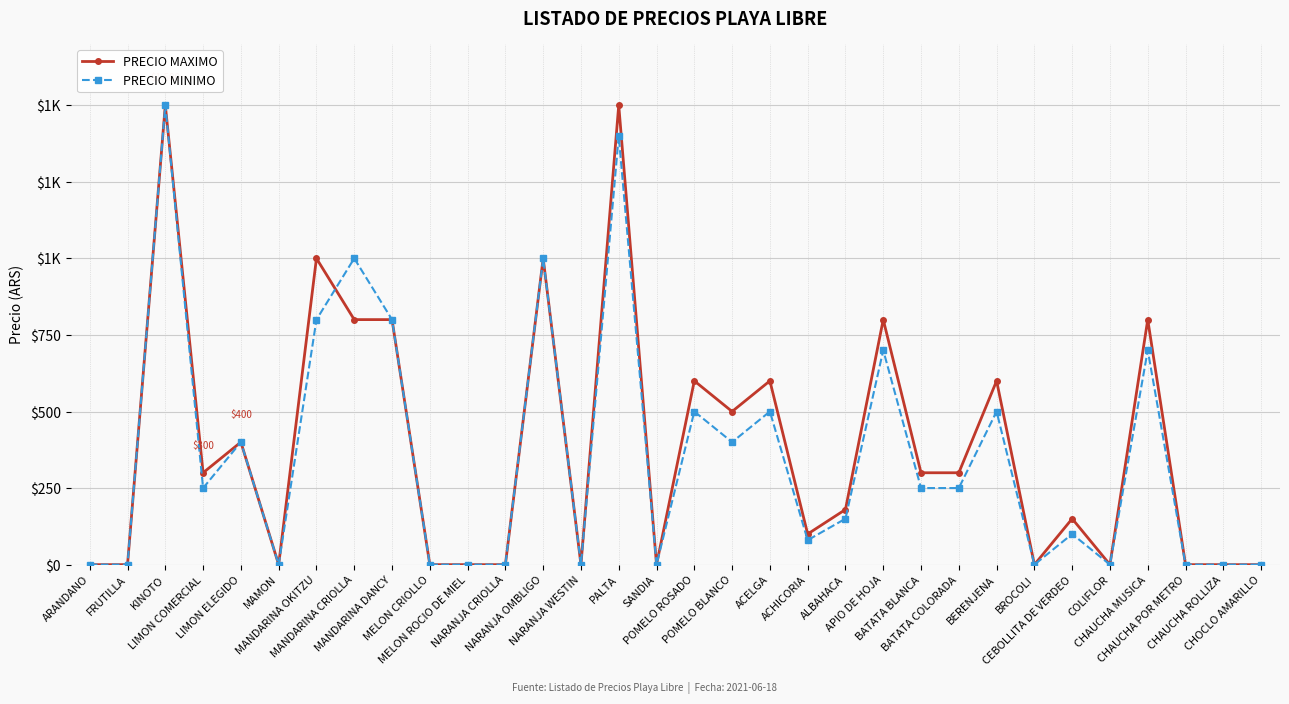

Reading right to left, extract all data points from this chart.

PRECIO MAXIMO: 0	0	0	800	0	150	0	600	300	300	800	180	100	600	500	600	0	1500	0	1000	0	0	0	800	800	1000	0	400	300	1500	0	0
PRECIO MINIMO: 0	0	0	700	0	100	0	500	250	250	700	150	80	500	400	500	0	1400	0	1000	0	0	0	800	1000	800	0	400	250	1500	0	0